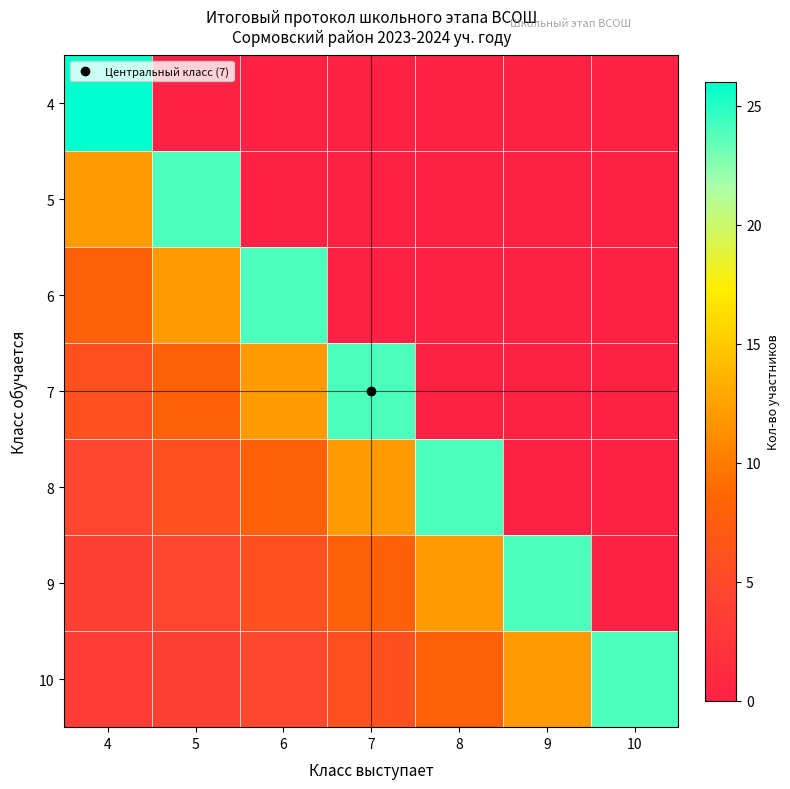

At which category does the chart reach its peak across all series?

4